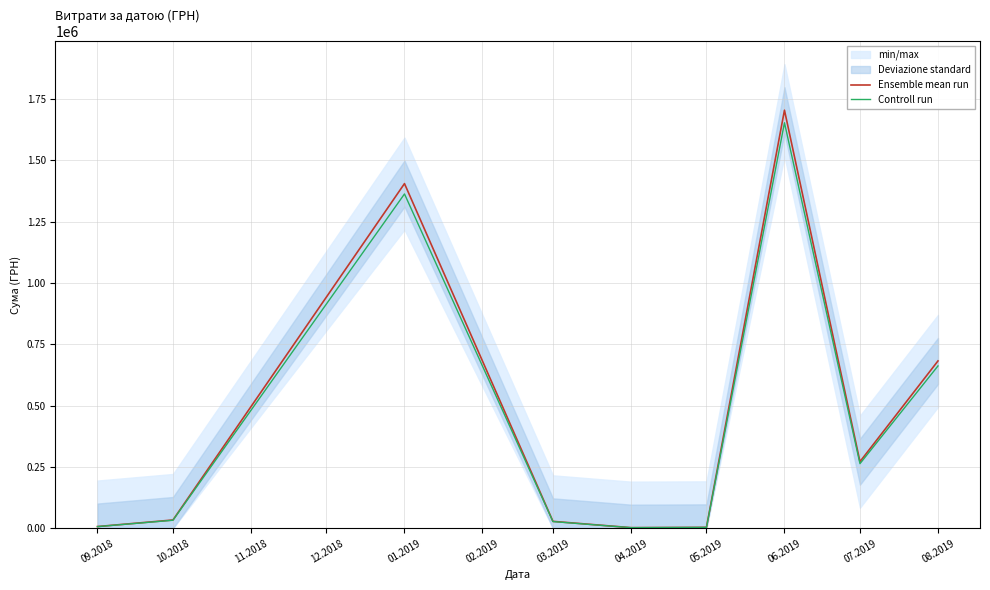

True or false: Ensemble mean run and Controll run cross at least once.

False